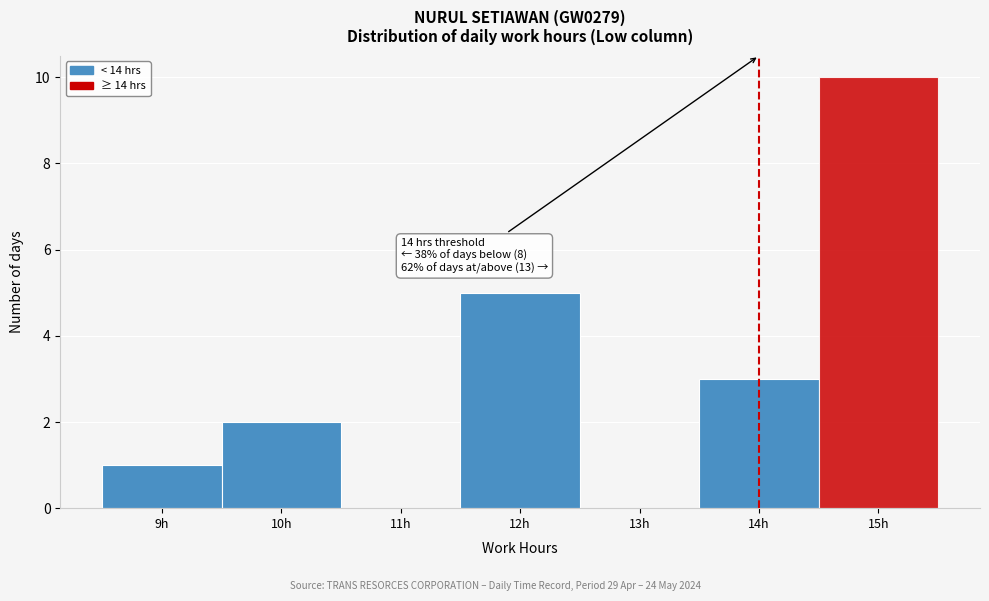

Which range on the x-axis has the tallest bar?

14.5 to 15.5